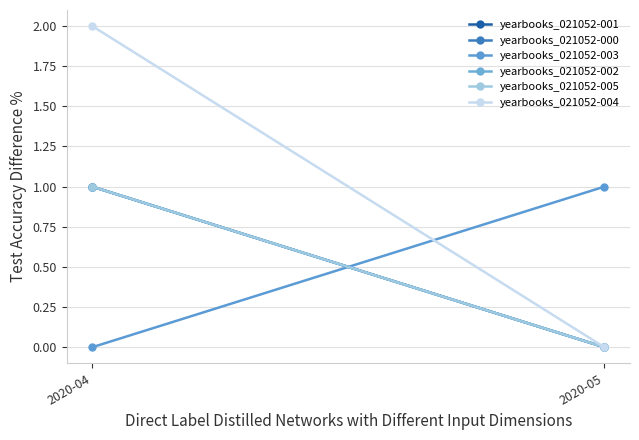

True or false: yearbooks_021052-000 has a value of 1 at 2020-04.

False